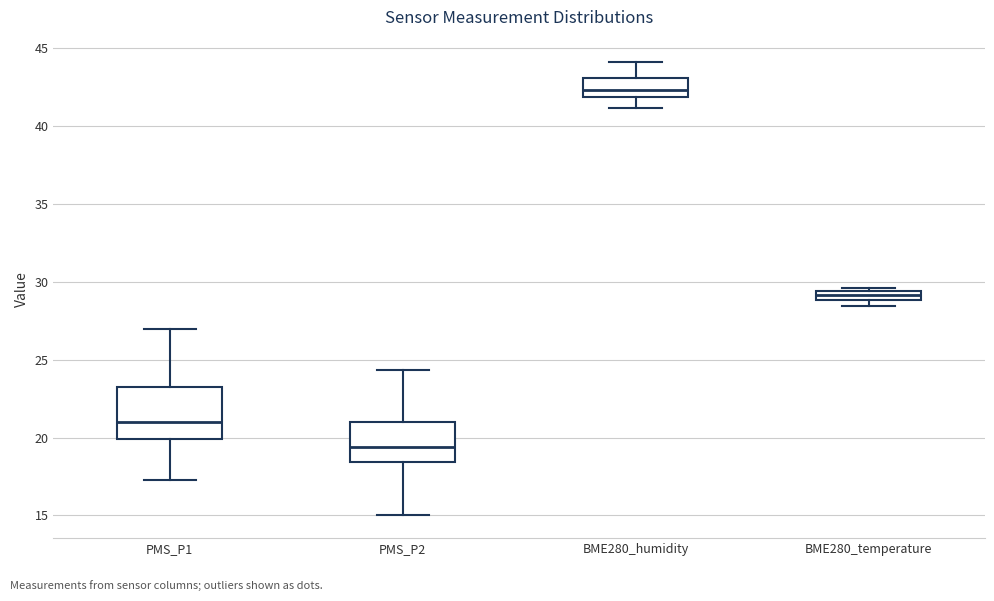

Where is the upper edge of the box for BME280_temperature on the y-axis? The values are not printed on the chart, so give them approximately, as read against the axis.

29.5